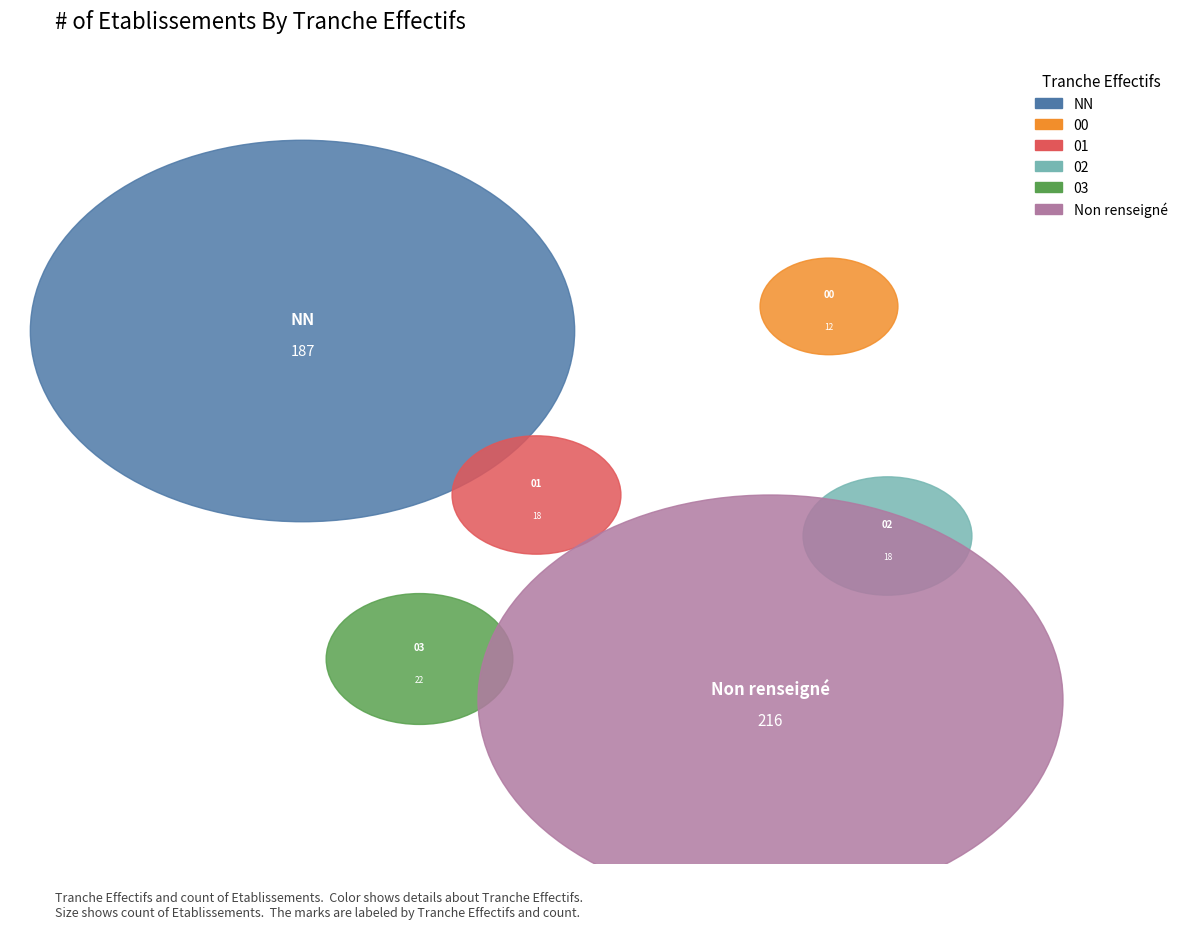

Does  represent more than half of the total?

No